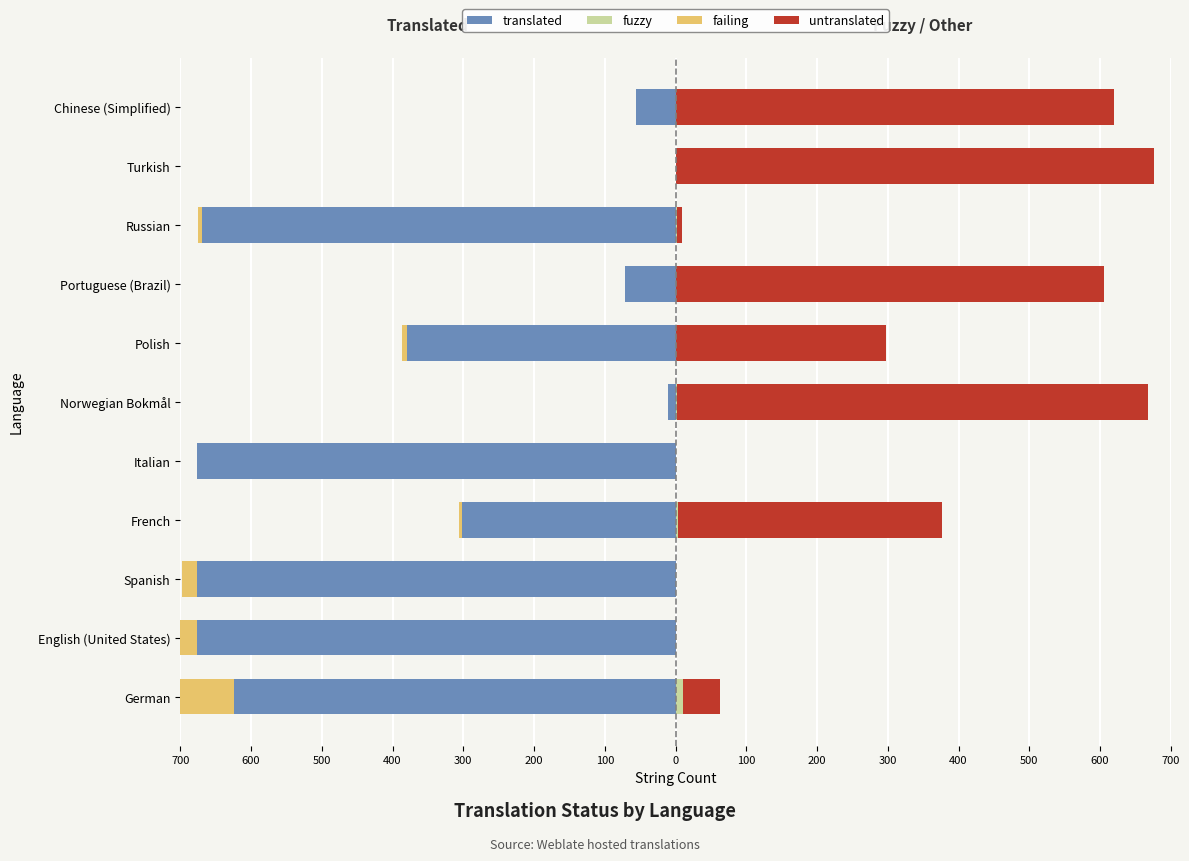

What is the difference between the maximum and minimum values in the fuzzy series?

11